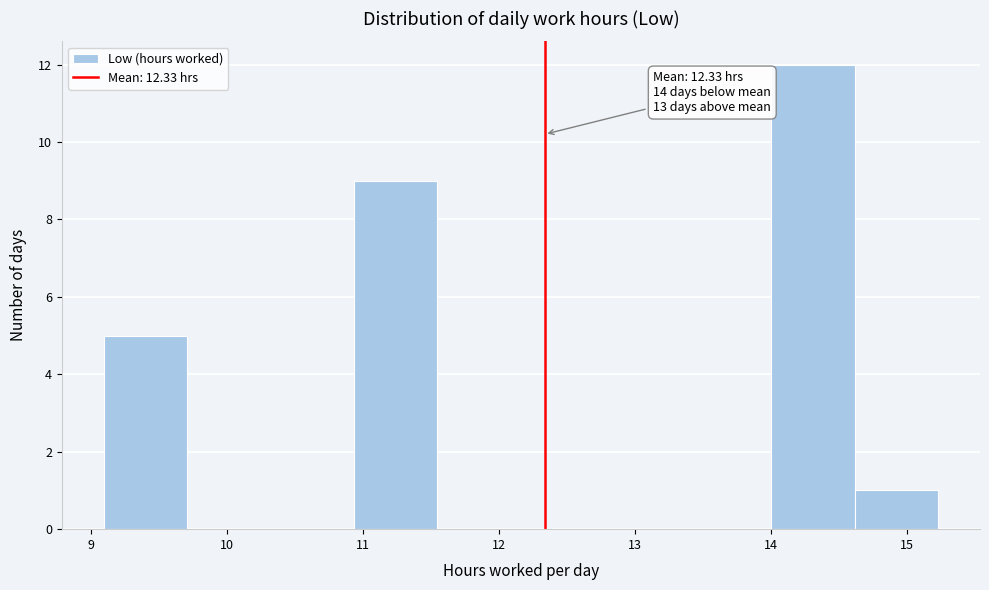

Which range on the x-axis has the tallest bar?

14.0 to 14.6